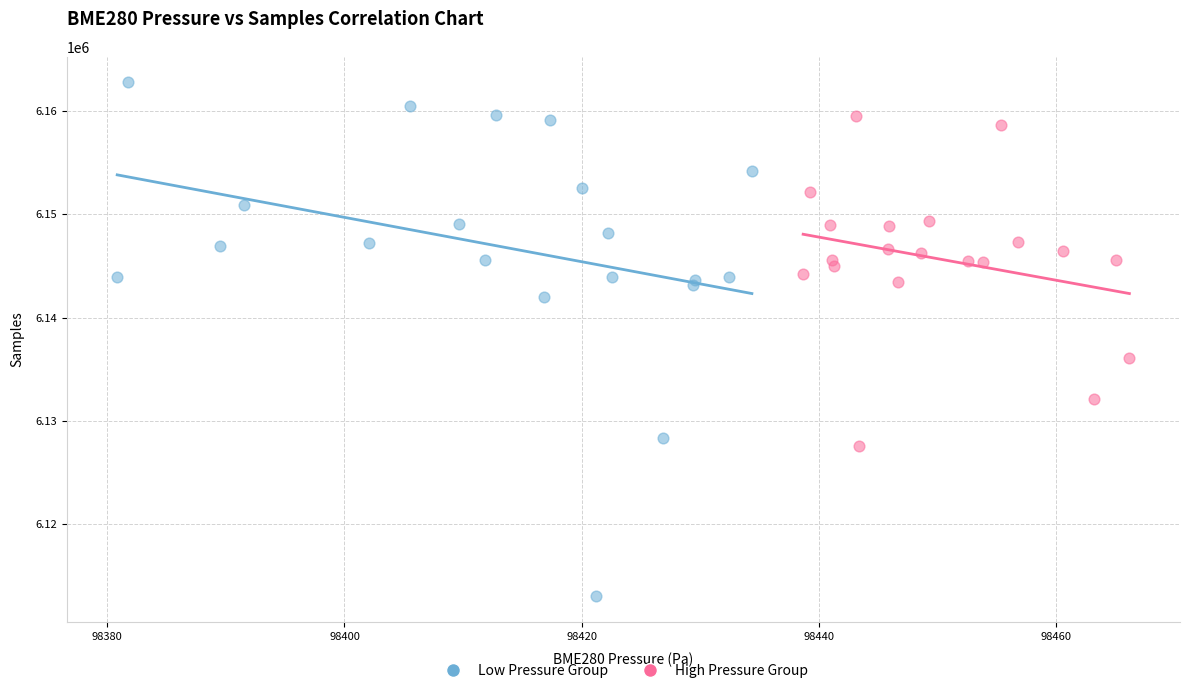

What are all the series names shown in the legend?

Low Pressure Group, High Pressure Group